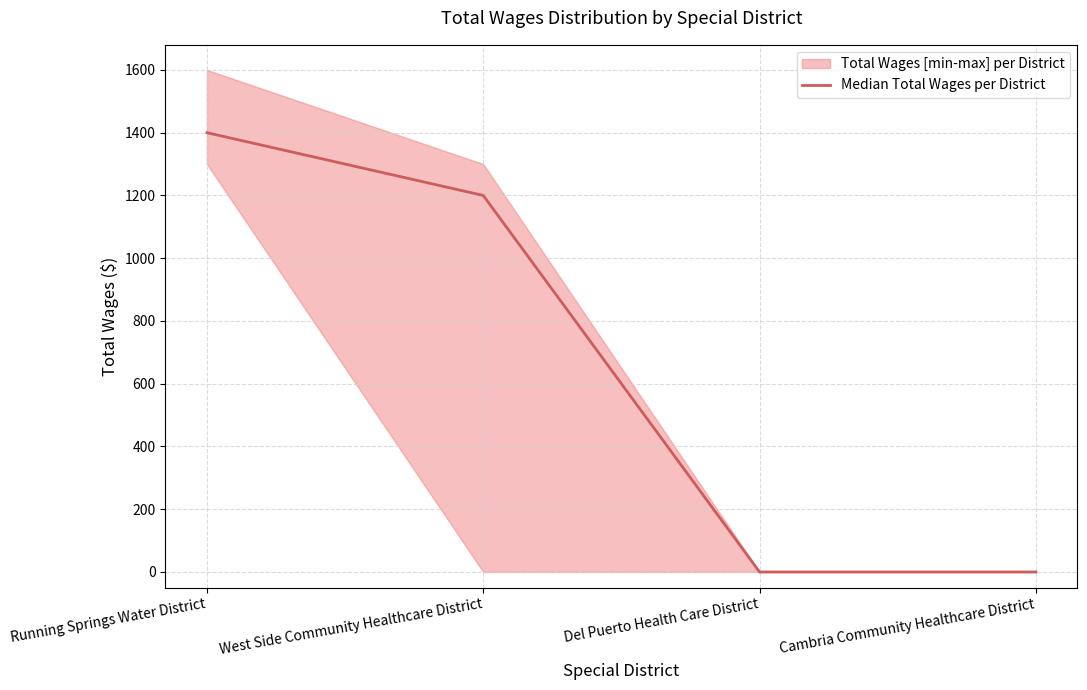

Is this an area chart (filled region under the line)?

No